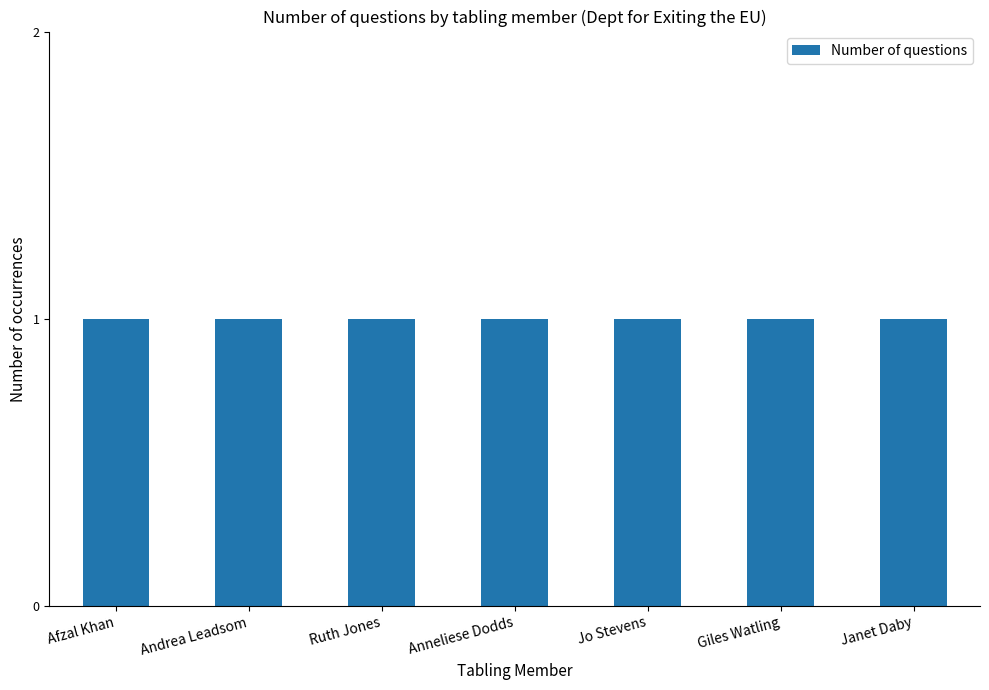

How many series are shown in this chart?

1